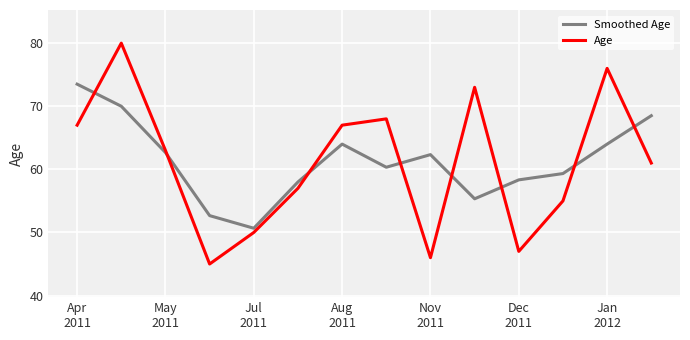

Which series has the largest range (max minus min)?

Age